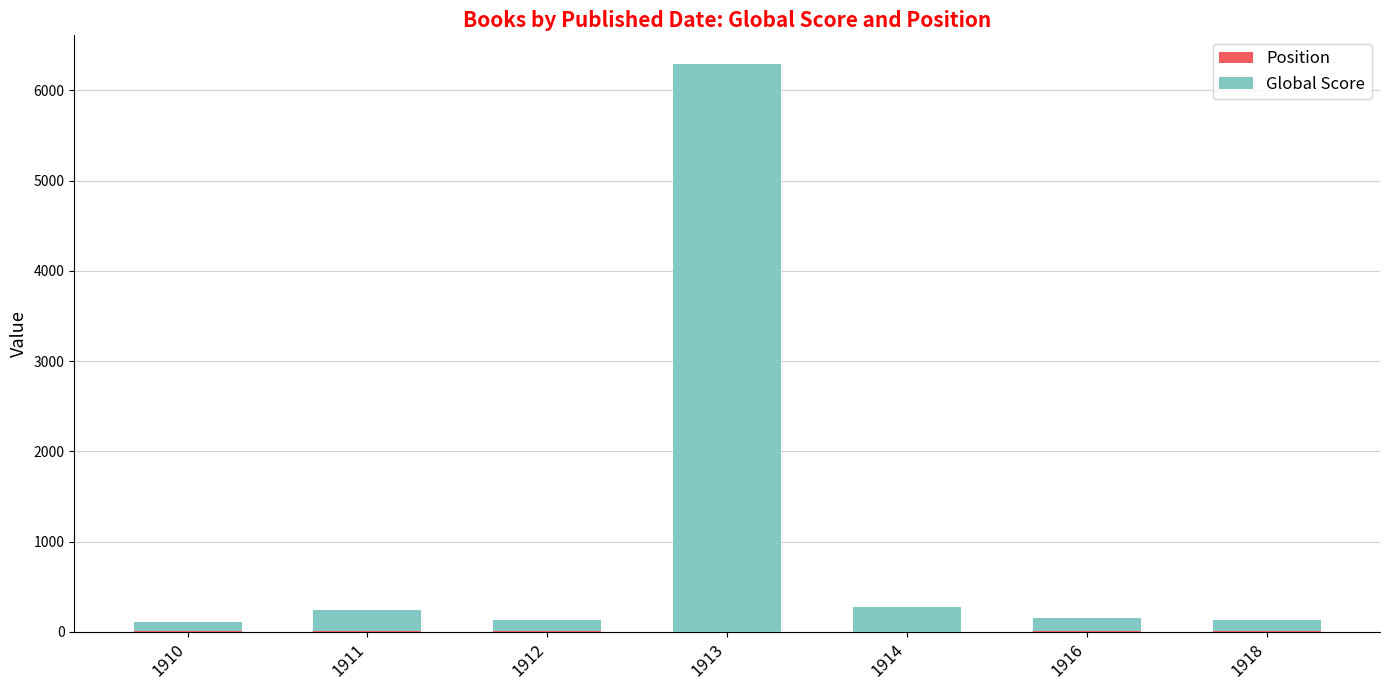

At which category is the sum across all series the highest?

1913